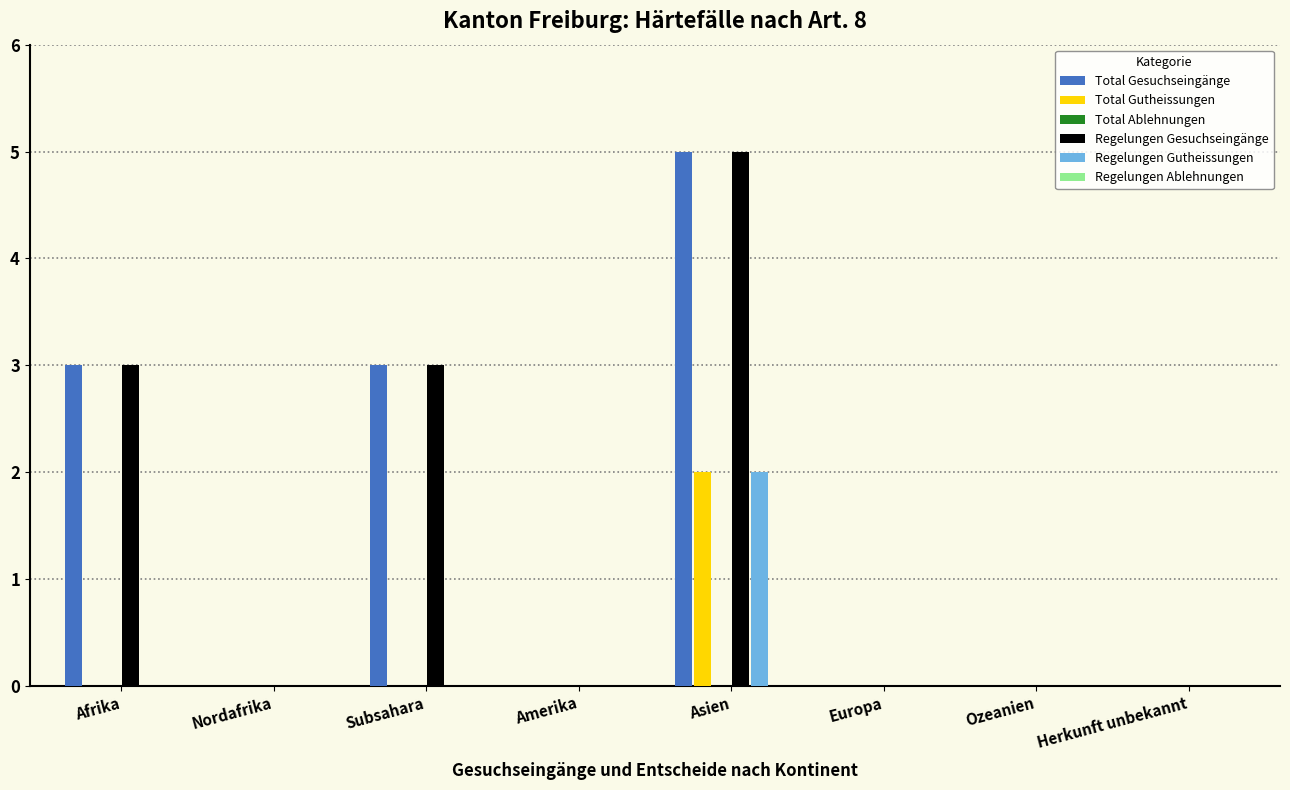

Is it true that Total Gesuchseingänge equals 0 at Ozeanien?

True